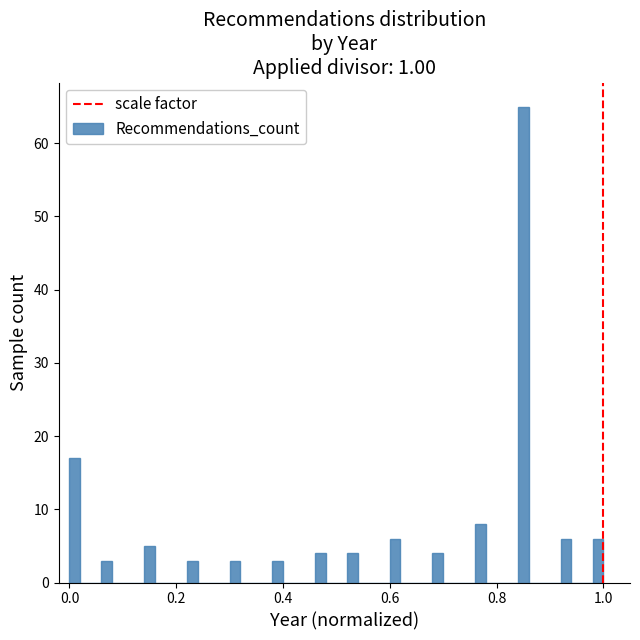

Around what value on the x-axis is the tallest bar? Give the approximate position of its centre, as read against the axis.

0.86